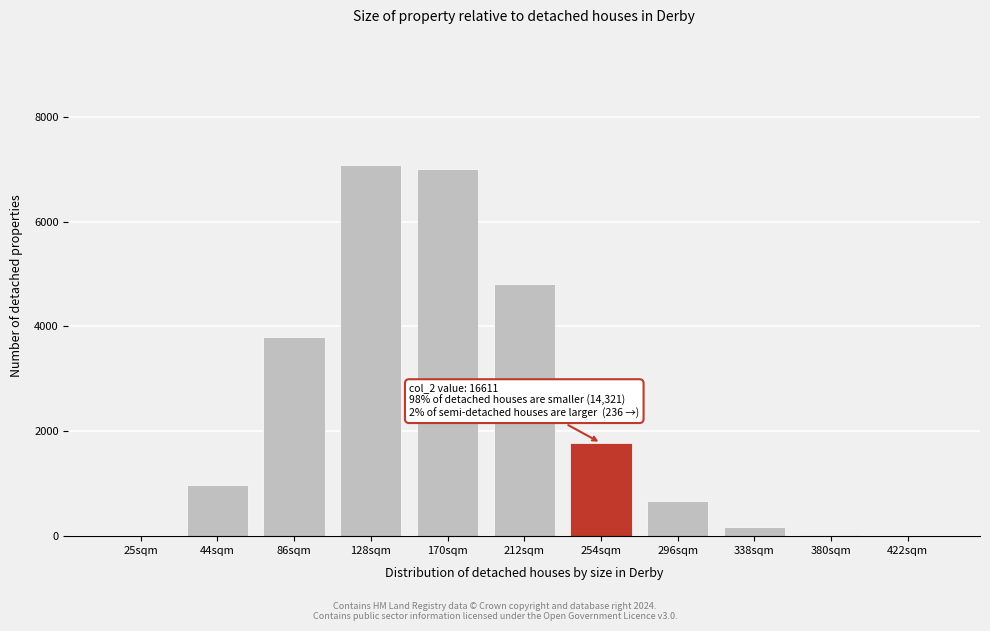

At which label is the value closest to 3541?

86sqm